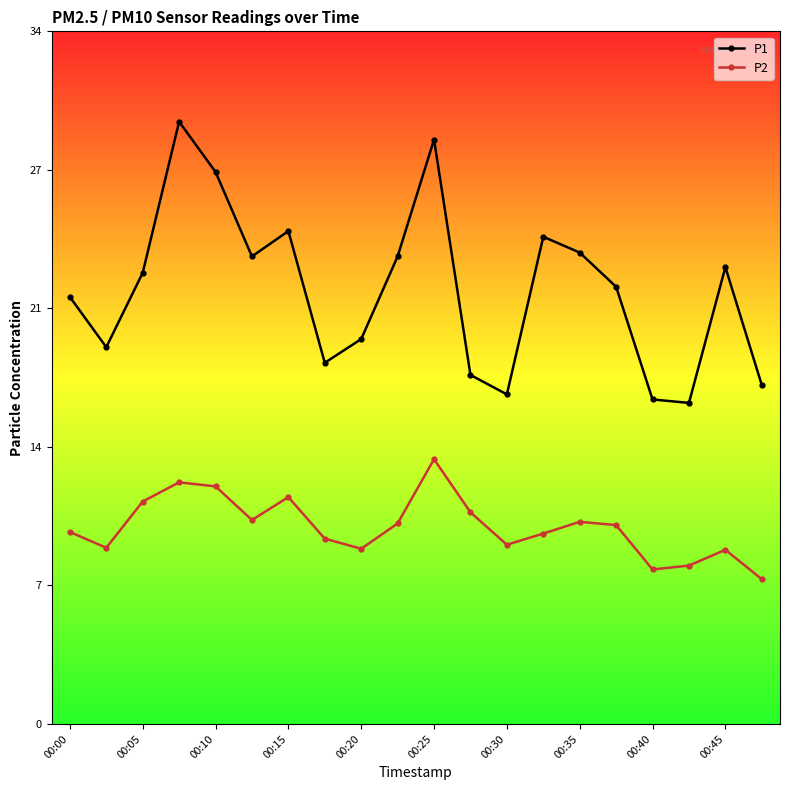

True or false: P2 and P1 intersect in this chart.

False